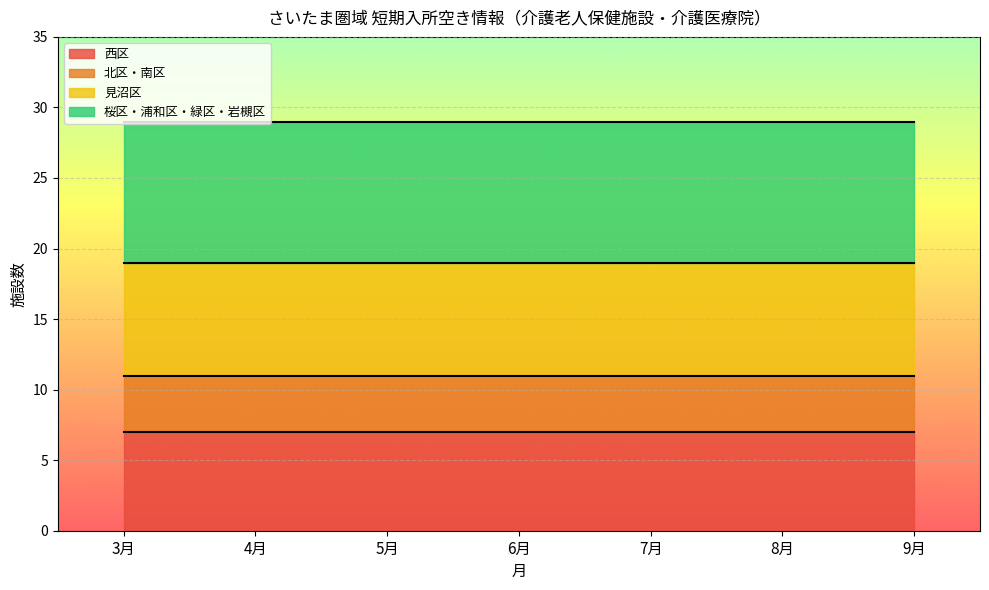

What is the total value across all series at 9月?

29